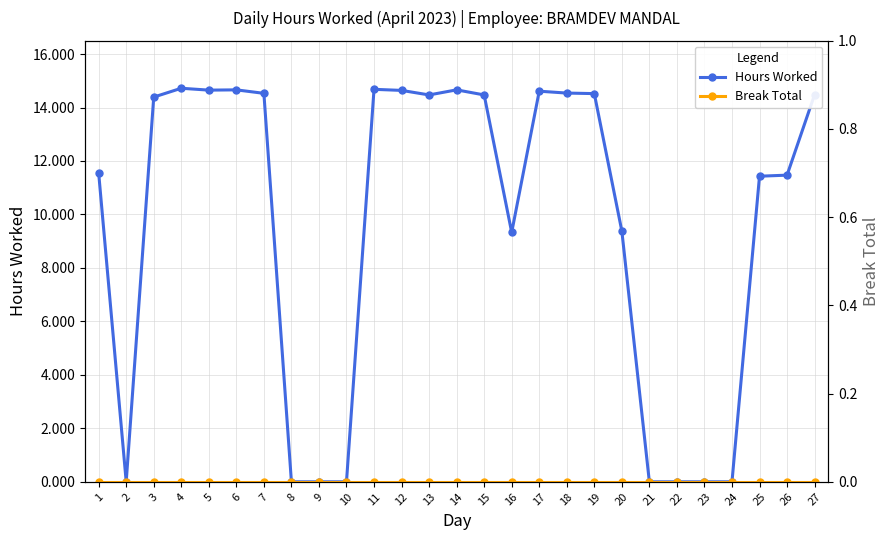

Reading left to right, extract all data points from this chart.

Hours Worked: 11.6	0.0	14.4	14.7	14.7	14.7	14.5	0.0	0.0	0.0	14.7	14.6	14.5	14.7	14.5	9.3	14.6	14.5	14.5	9.4	0.0	0.0	0.0	0.0	11.4	11.5	14.5
Break Total: 0.0	0.0	0.0	0.0	0.0	0.0	0.0	0.0	0.0	0.0	0.0	0.0	0.0	0.0	0.0	0.0	0.0	0.0	0.0	0.0	0.0	0.0	0.0	0.0	0.0	0.0	0.0